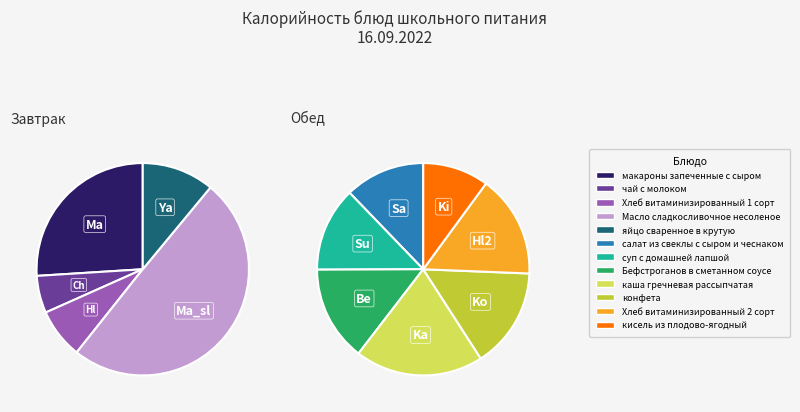

Between макароны запеченные с сыром and чай с молоком, which is larger?

макароны запеченные с сыром